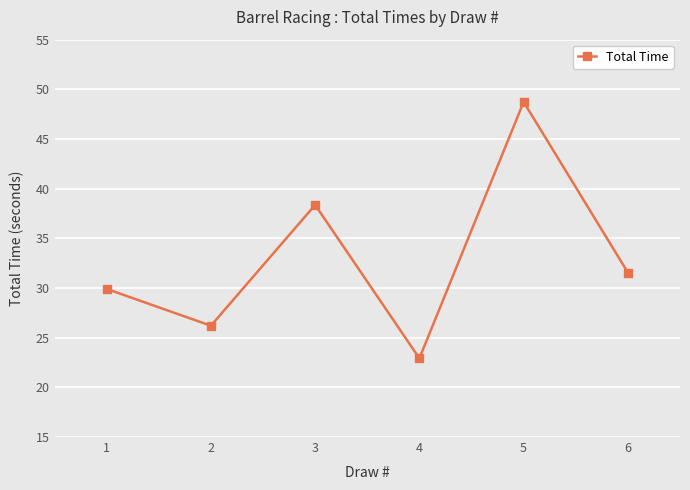

Rank the categories by value from lowest to highest.

4, 2, 1, 6, 3, 5